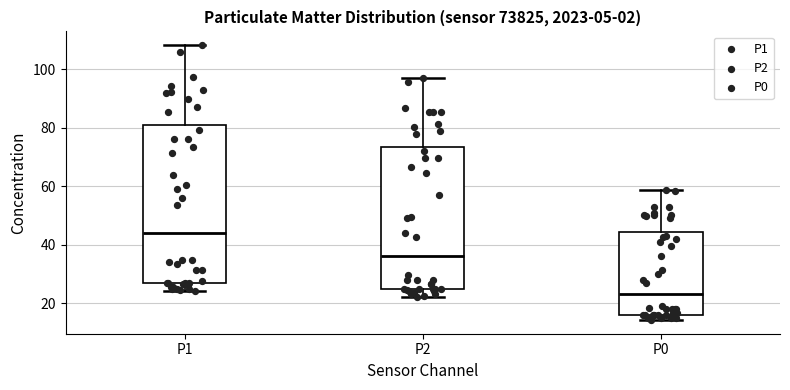

Where is the lower edge of the box for P0 on the y-axis? The values are not printed on the chart, so give them approximately, as read against the axis.

16